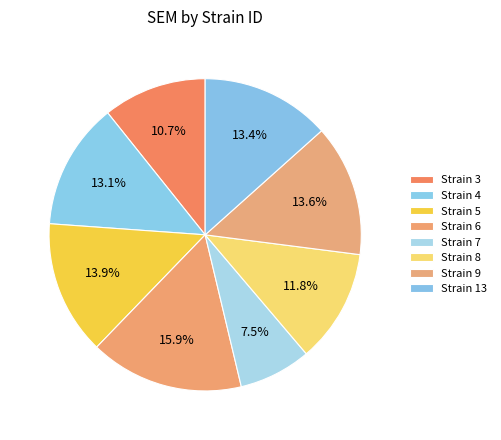

Count the number of slices in the pie.

8